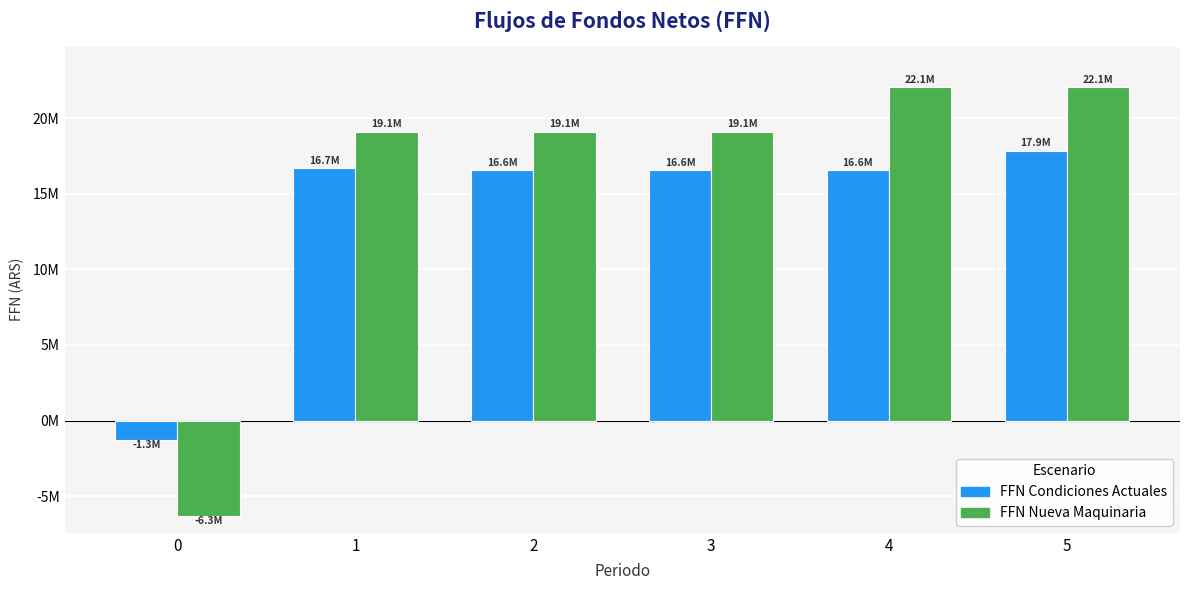

Which series has the widest spread of values?

FFN Nueva Maquinaria